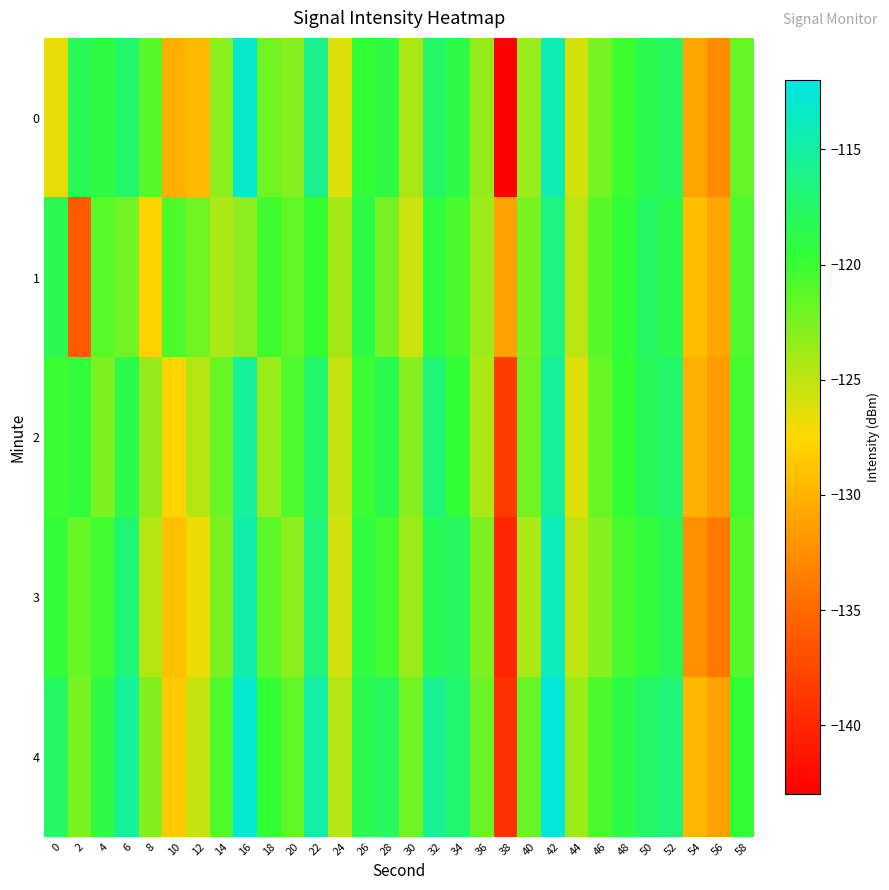

Which label corresponds to the largest value in the chart?

42